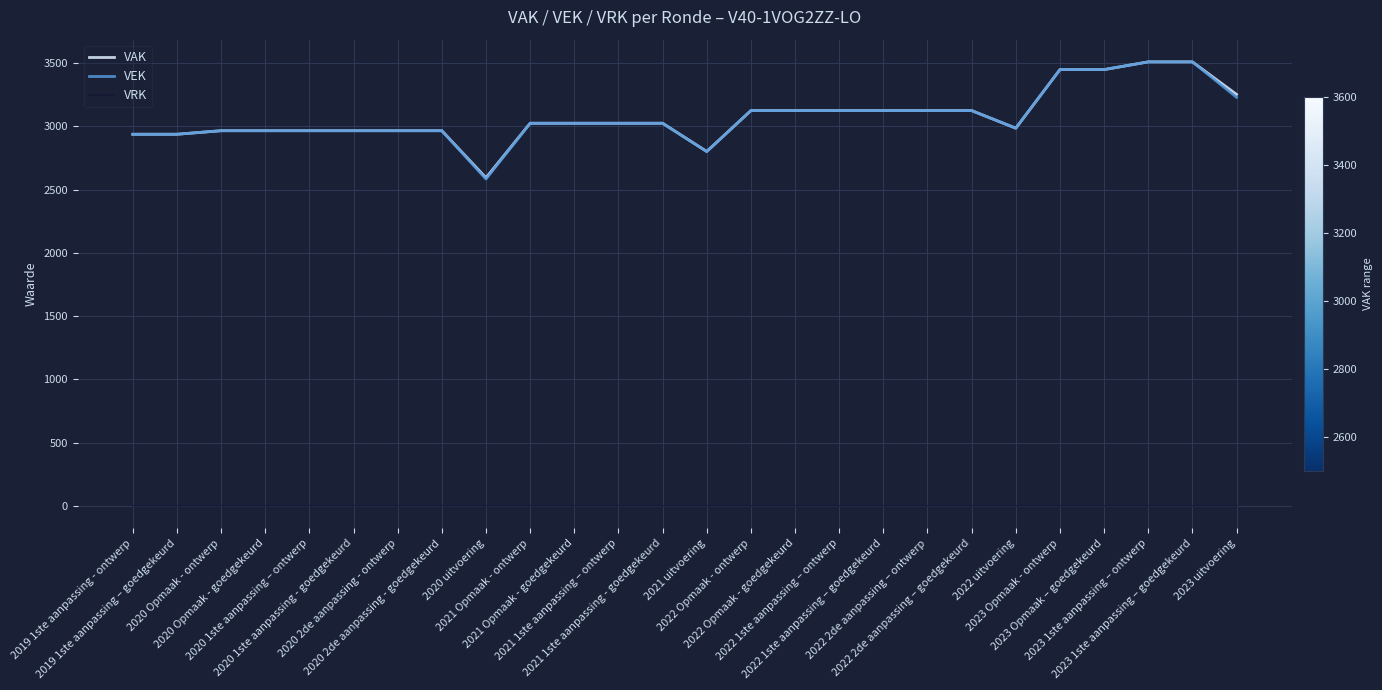

True or false: VRK has more than 1 interior local peaks.

False